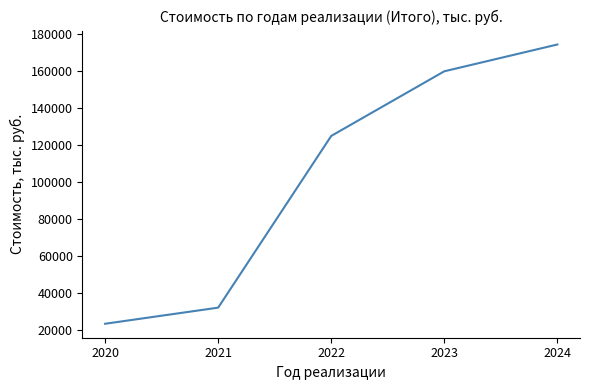

What is the sum of the values at 2021 and 2020?

55010.0